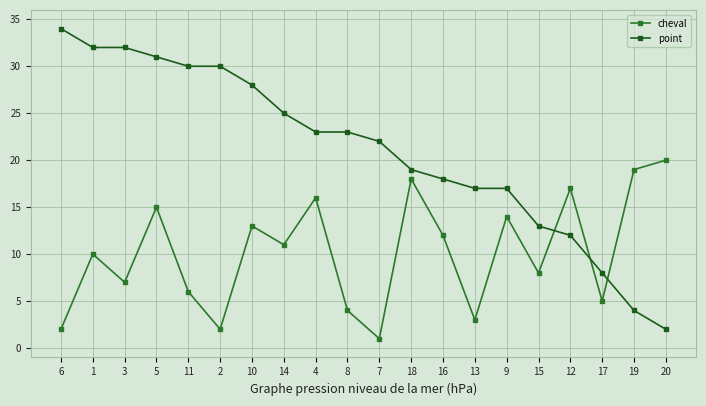

What is the difference between the second highest and second lowest values in the point series?

28